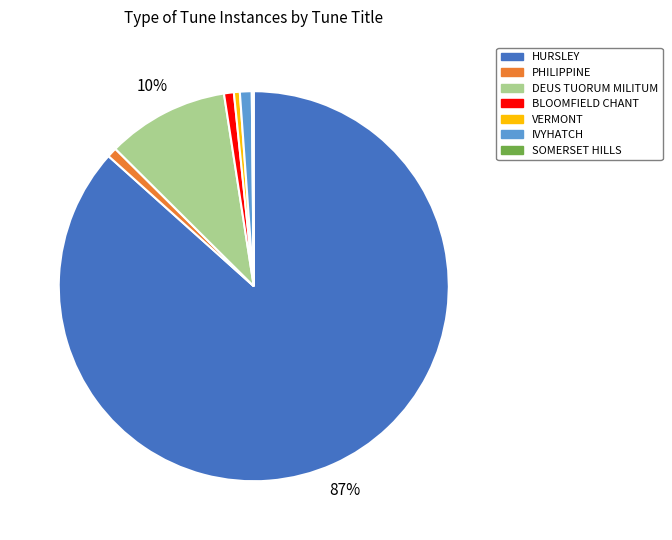

The IVYHATCH slice represents 10% of the pie. True or false?

False